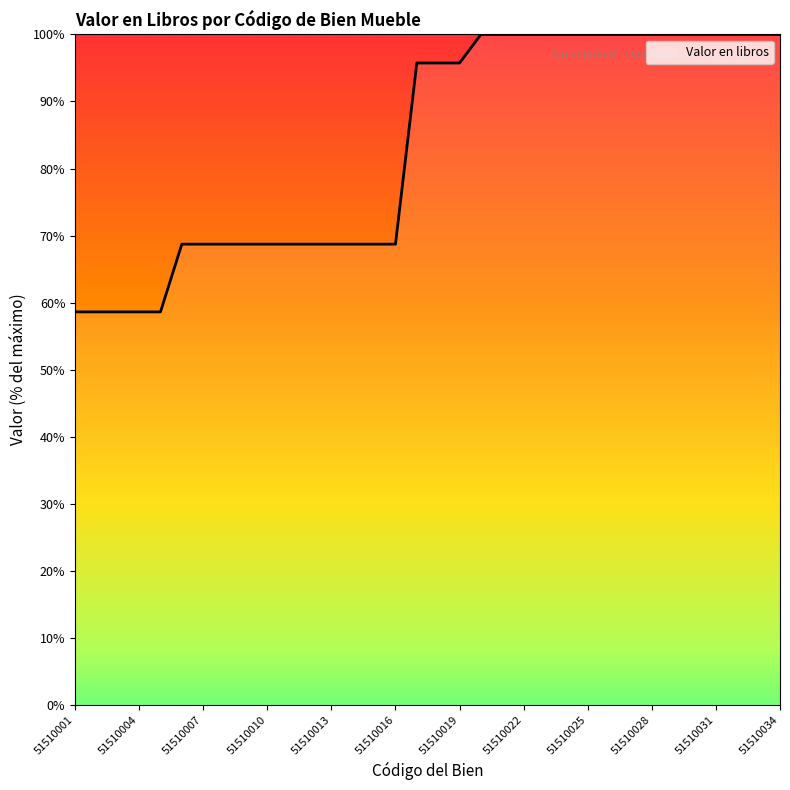

What is the difference between the maximum and minimum values?

41.4